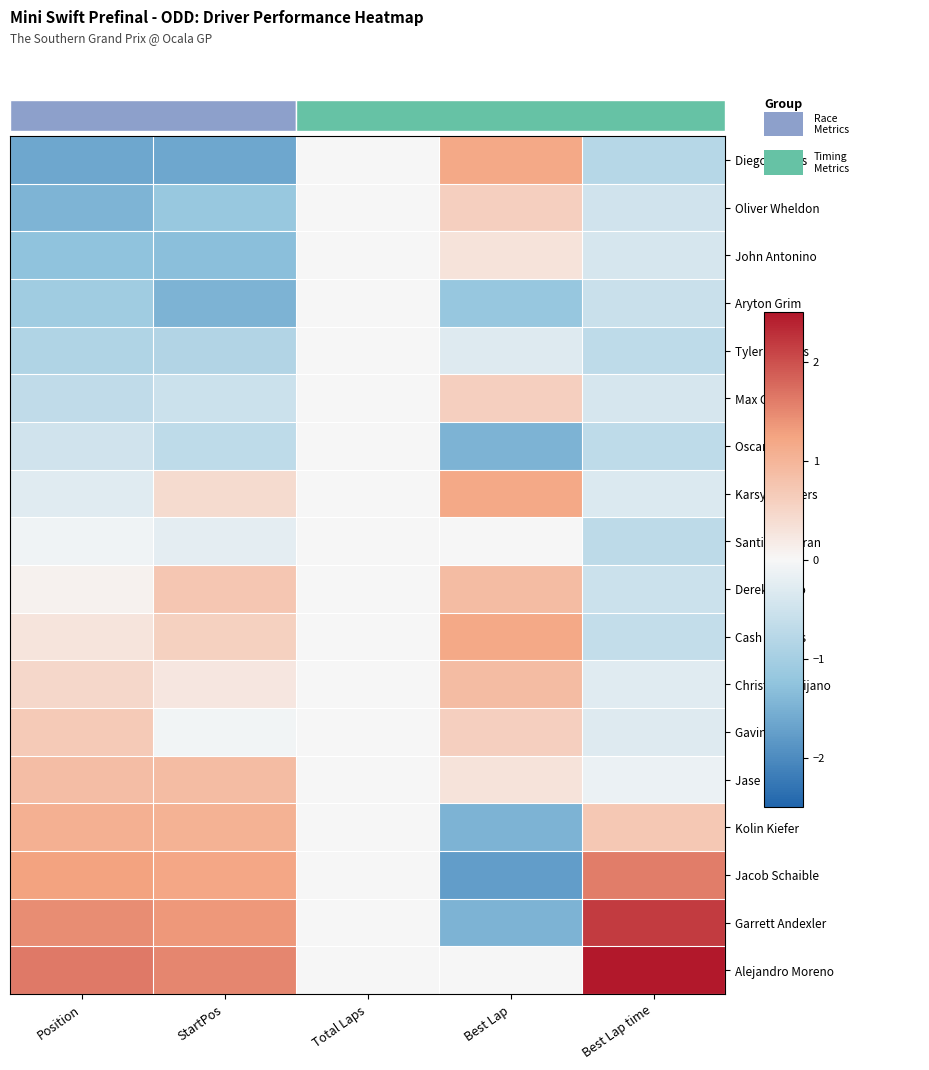

What is the maximum value shown in the chart?

2.5